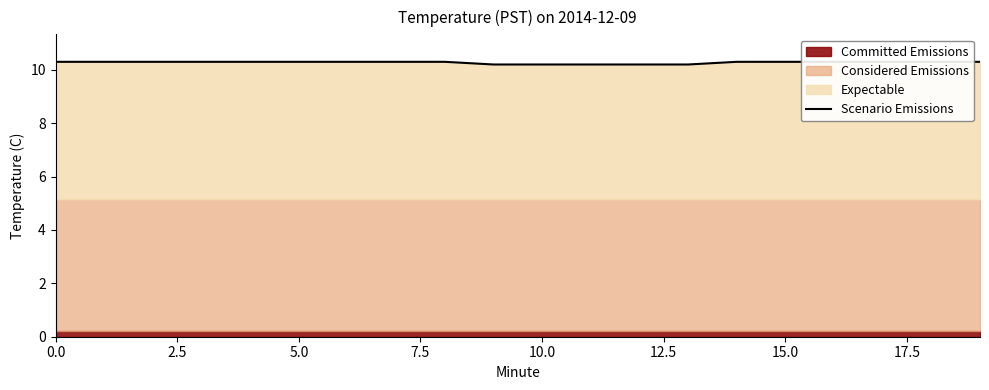

The chart shows a value of 10.2 at 13. True or false?

True